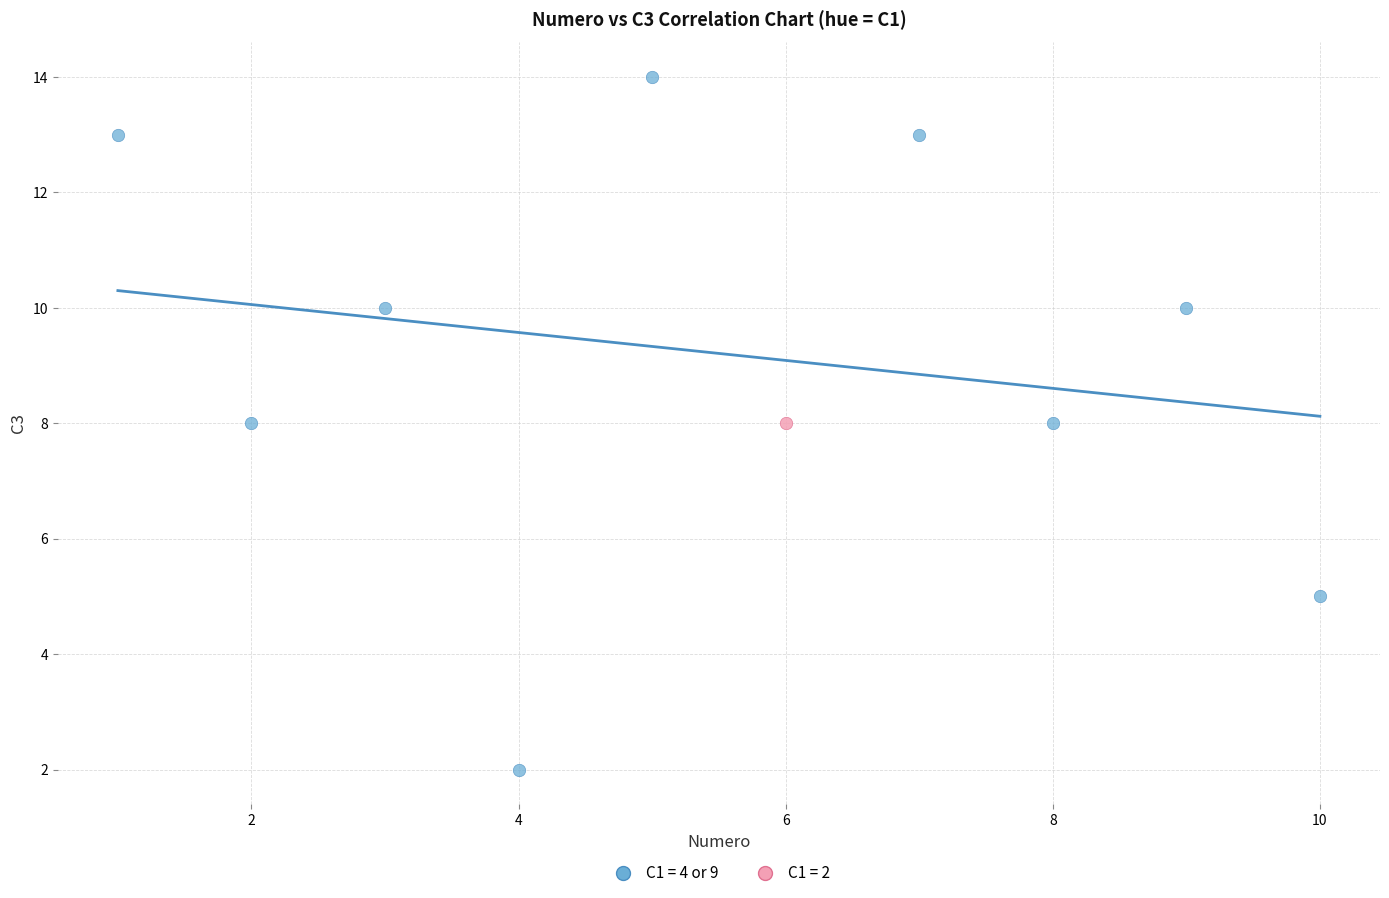

What are all the series names shown in the legend?

C1 = 4 or 9, C1 = 2